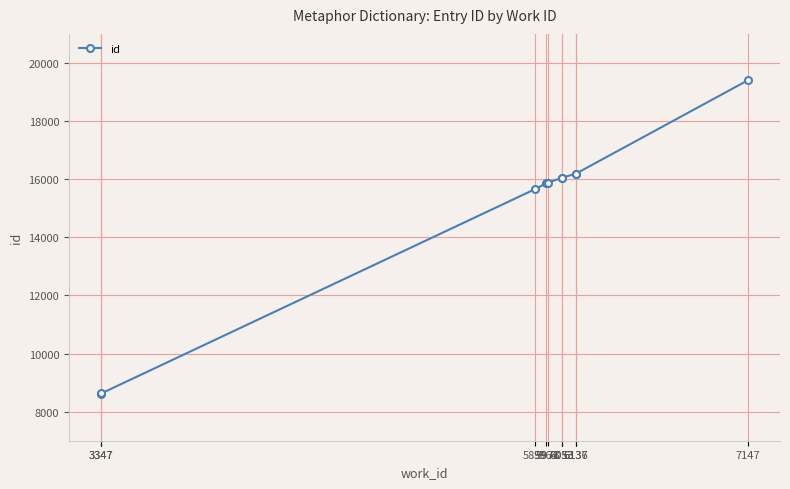

Reading left to right, what are all the values shown in this chart?

8620	8629	15663	15865	15882	16045	16046	16189	16190	19400